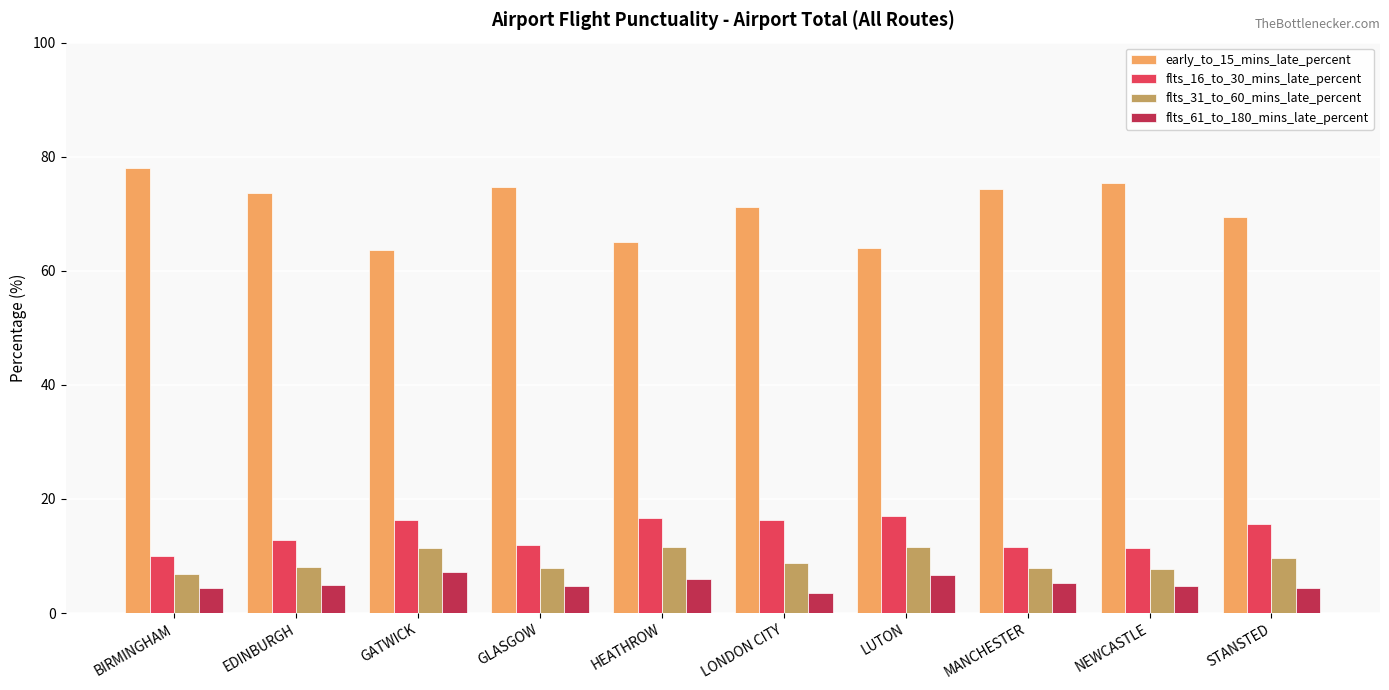

Which series has the largest range (max minus min)?

early_to_15_mins_late_percent